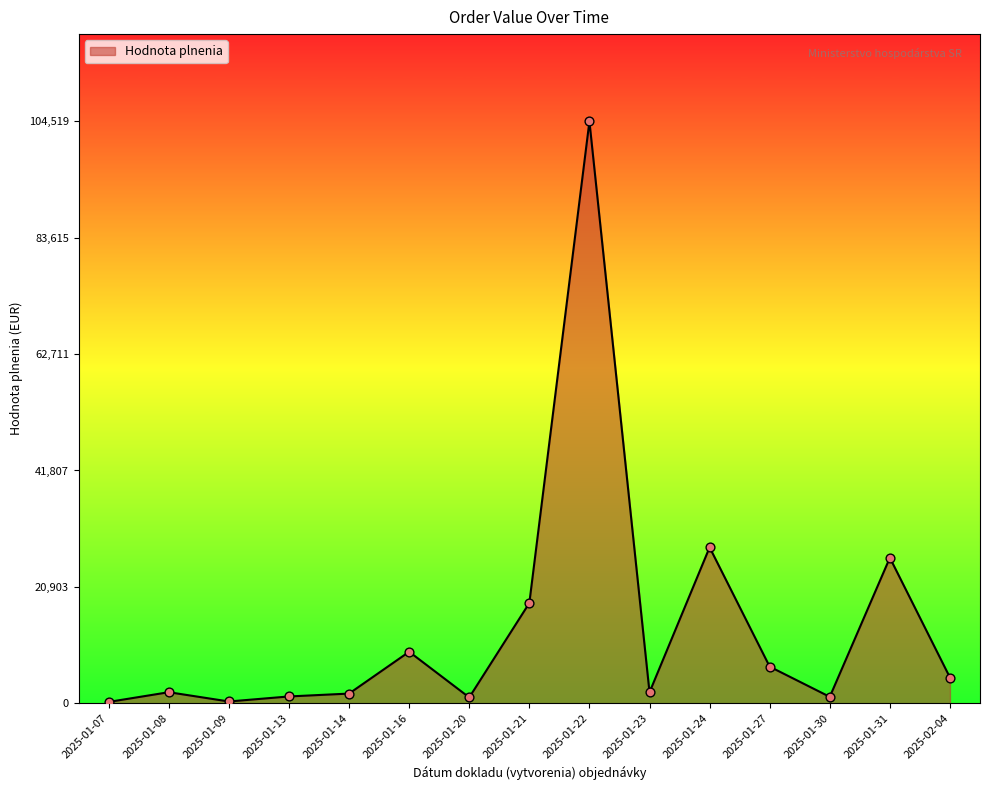

Which has a higher value, 2025-01-23 or 2025-01-16?

2025-01-16